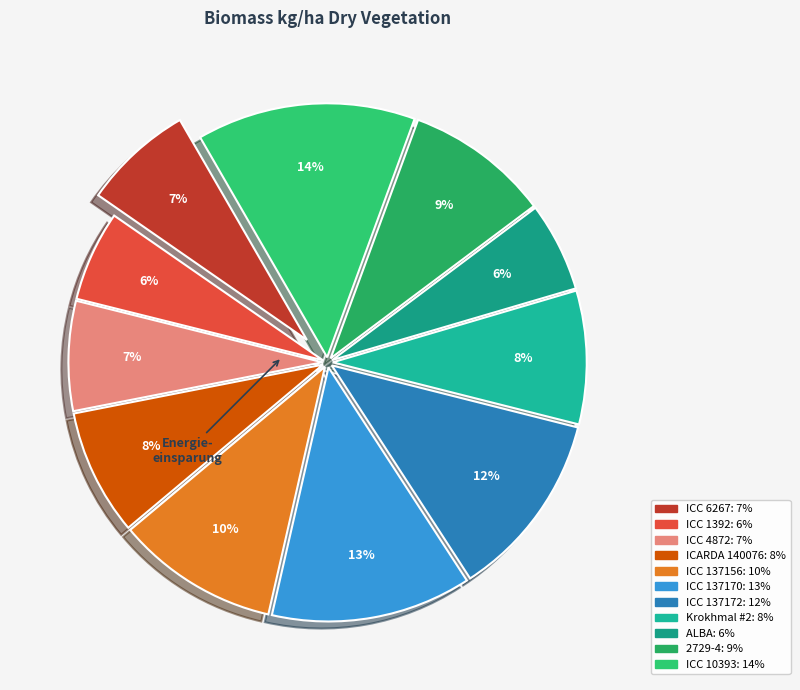

What percentage do ICC 4872 and 2729-4 together represent?

16.2%